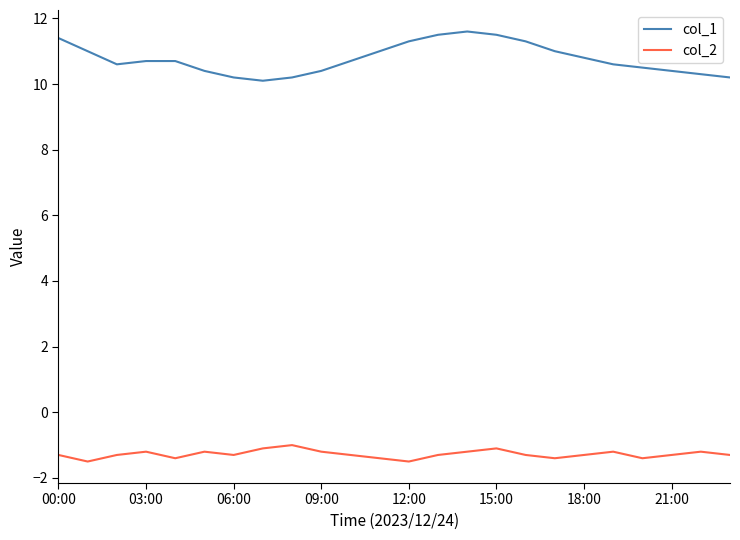

Which series has the largest range (max minus min)?

col_1